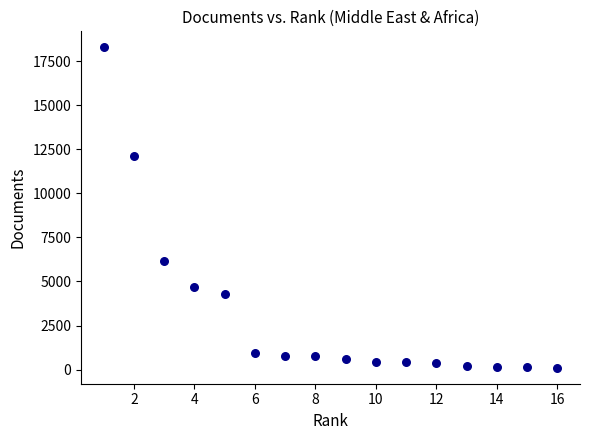

What is the range of X values (max minus min)?

15